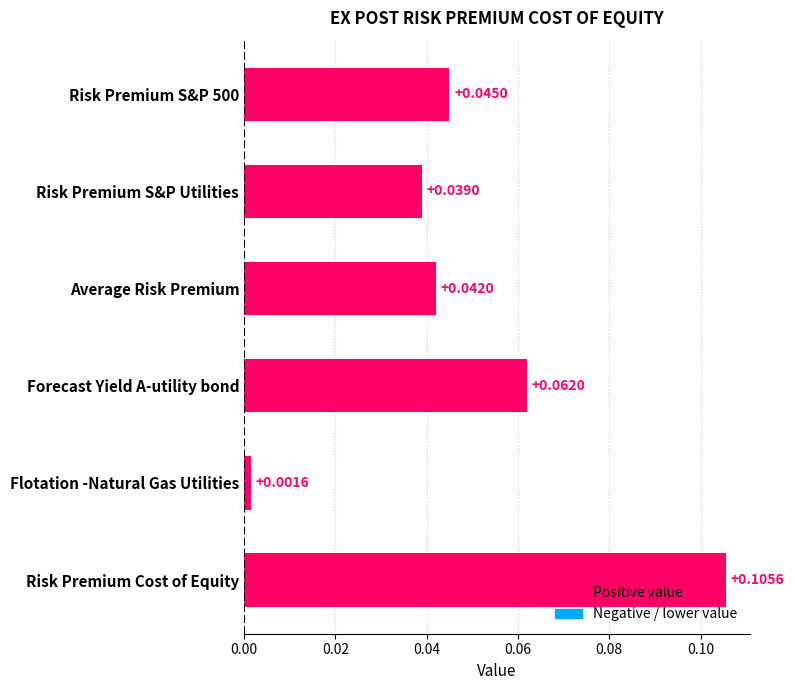

How many distinct data groups are displayed?

1